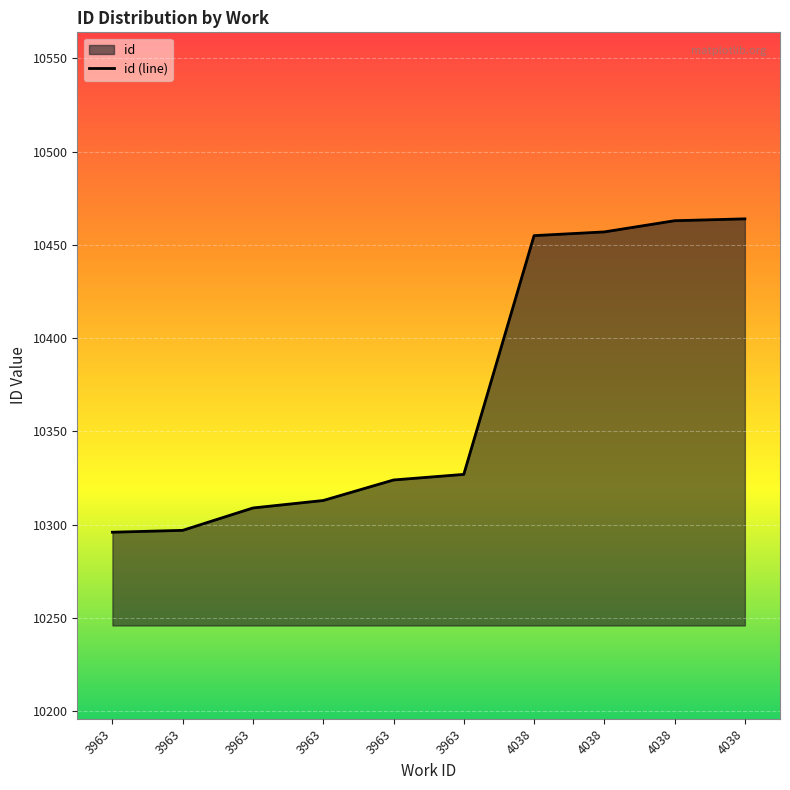

Reading left to right, extract all data points from this chart.

10296	10297	10309	10313	10324	10327	10455	10457	10463	10464